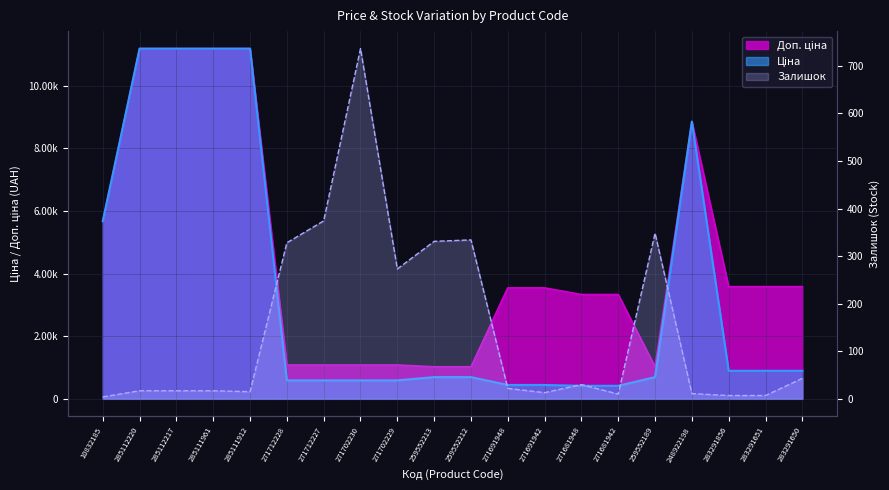

Count the number of categories in the chart.

20